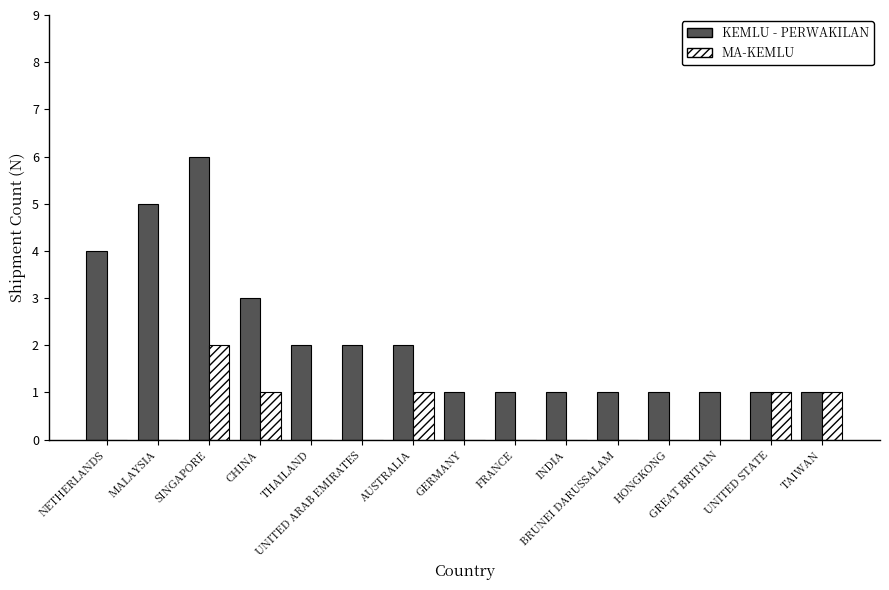

True or false: KEMLU - PERWAKILAN has a value of 1 at TAIWAN.

True